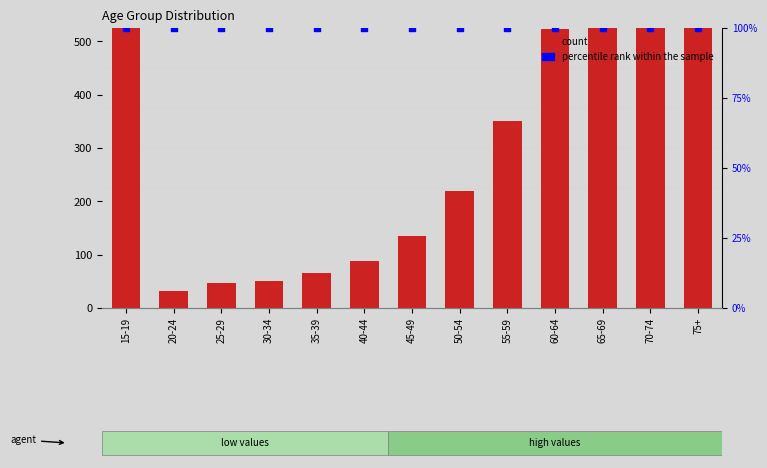

Which series has the largest total across all categories?

count